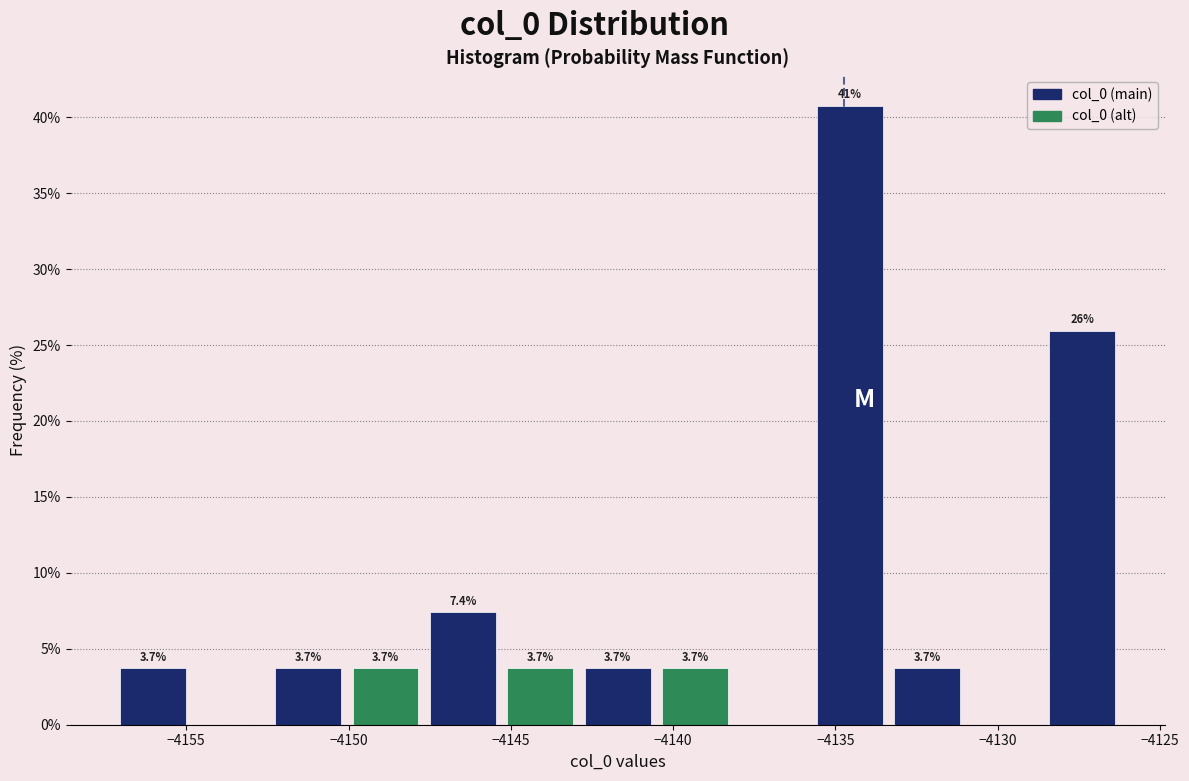

Over which range of the x-axis is the bar tallest?

-4135.5 to -4133.5